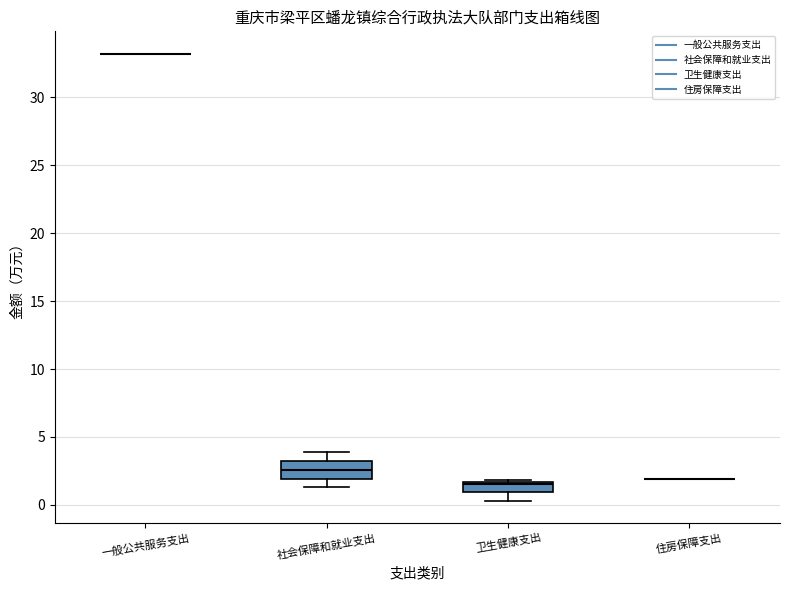

Reading left to right, transcribe this box plot: for each box, give where its median line is, the range the box spans, and where its two whiskers end, as read against the y-axis. The values are not printed on the chart, so give them approximately, as read against the axis.

一般公共服务支出: box collapsed to a line at 33.0, whiskers 33.0 to 33.0
社会保障和就业支出: median 2.5, box 2.0 to 3.0, whiskers 1.5 to 4.0
卫生健康支出: median 1.5 (just below the box's upper edge), box 1.0 to 1.5, whiskers 0.5 to 2.0
住房保障支出: box collapsed to a line at 2.0, whiskers 2.0 to 2.0